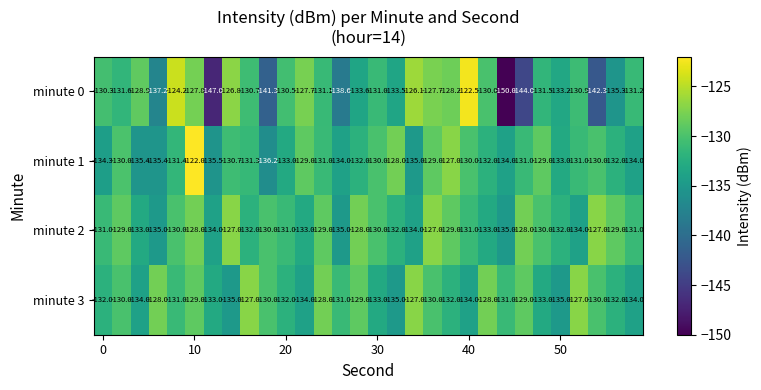

What is the difference between the maximum and minimum values in the minute 1 series?

14.2